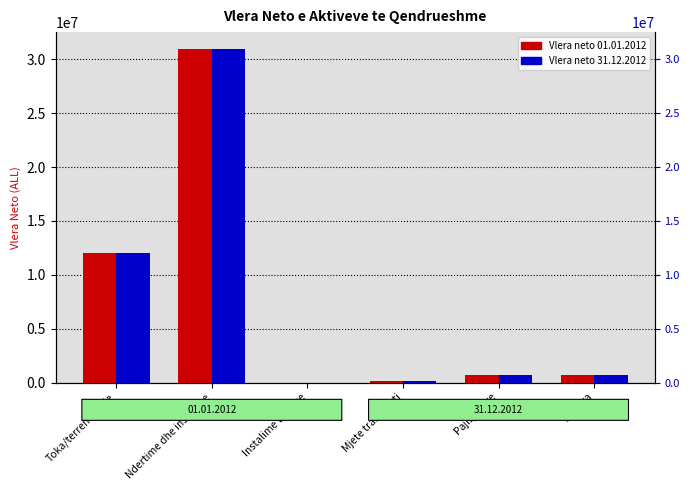

At Mjete transporti, list the series in order from largest to smallest.

Vlera neto 01.01.2012, Vlera neto 31.12.2012